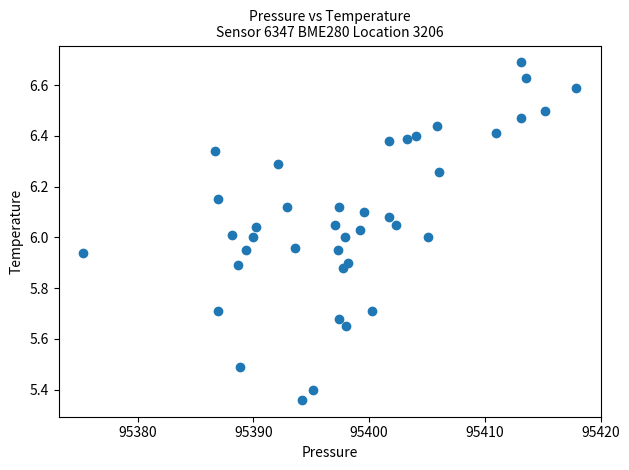

What is the range of Y values (max minus min)?

1.3